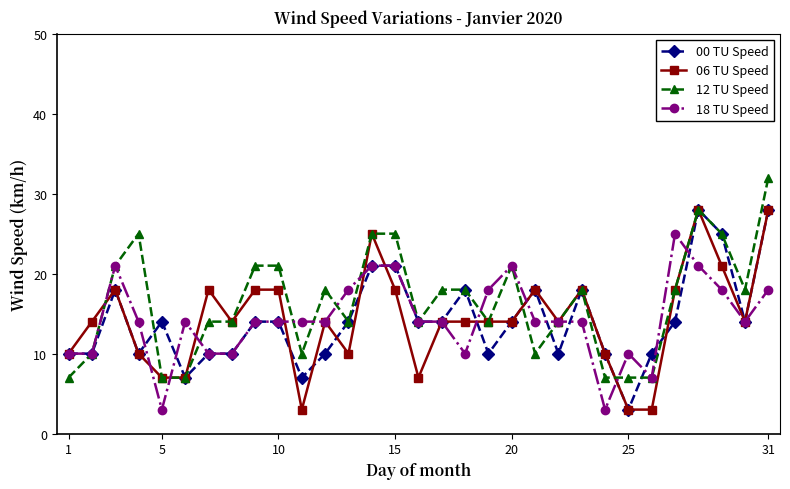

True or false: 00 TU Speed has more than 2 interior local peaks.

True